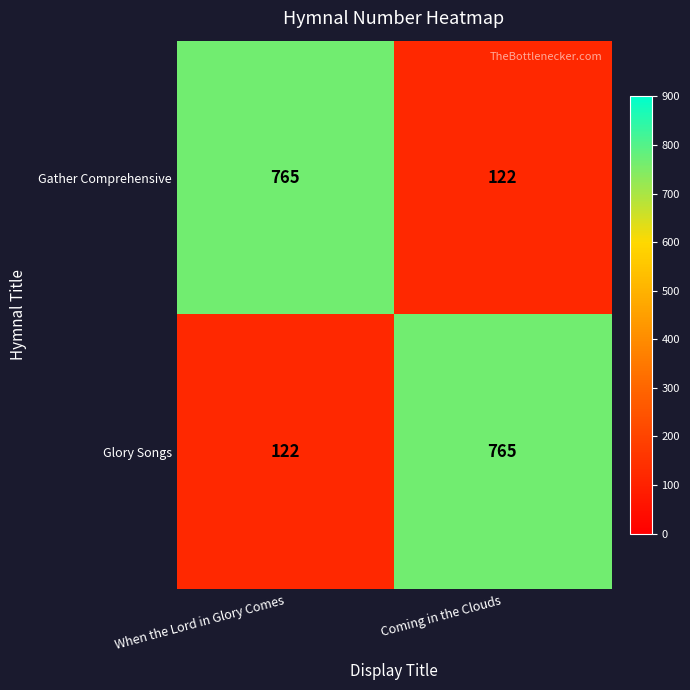

List the labels in order of Glory Songs value, smallest first.

When the Lord in Glory Comes, Coming in the Clouds